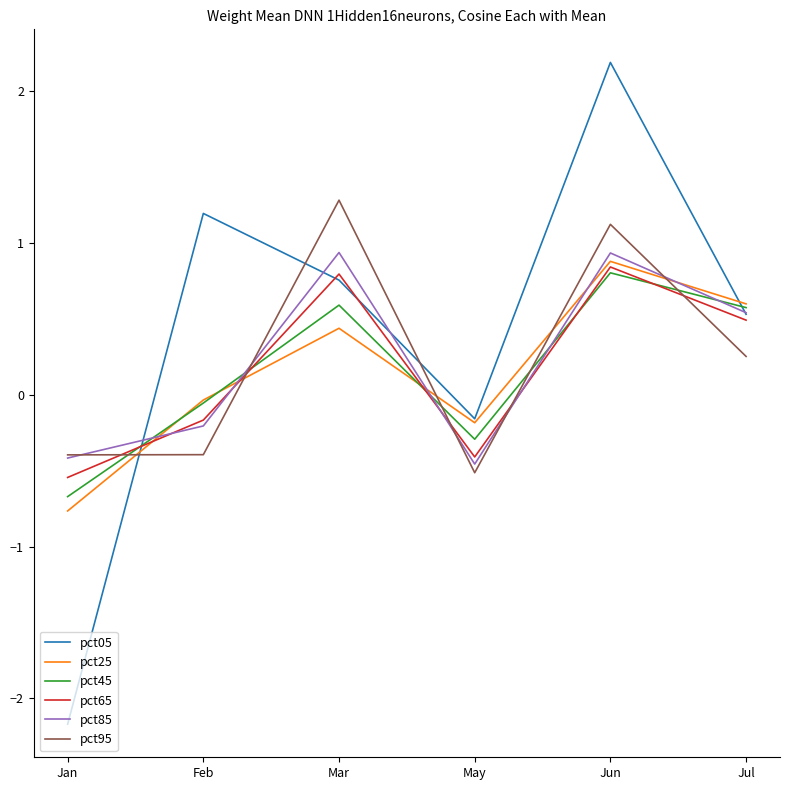

True or false: pct95 and pct05 cross at least once.

True